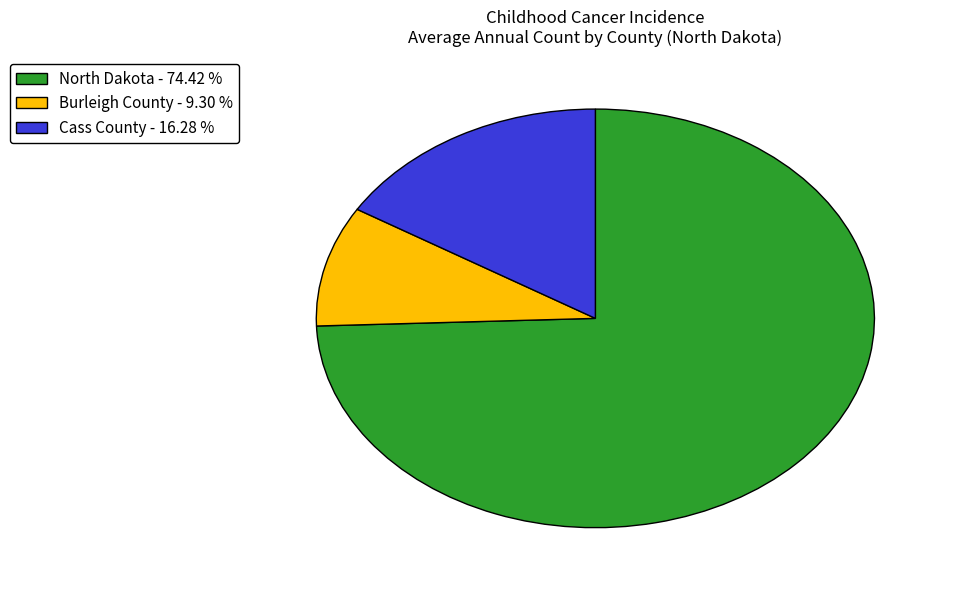

What is the largest slice in the pie chart?

North Dakota